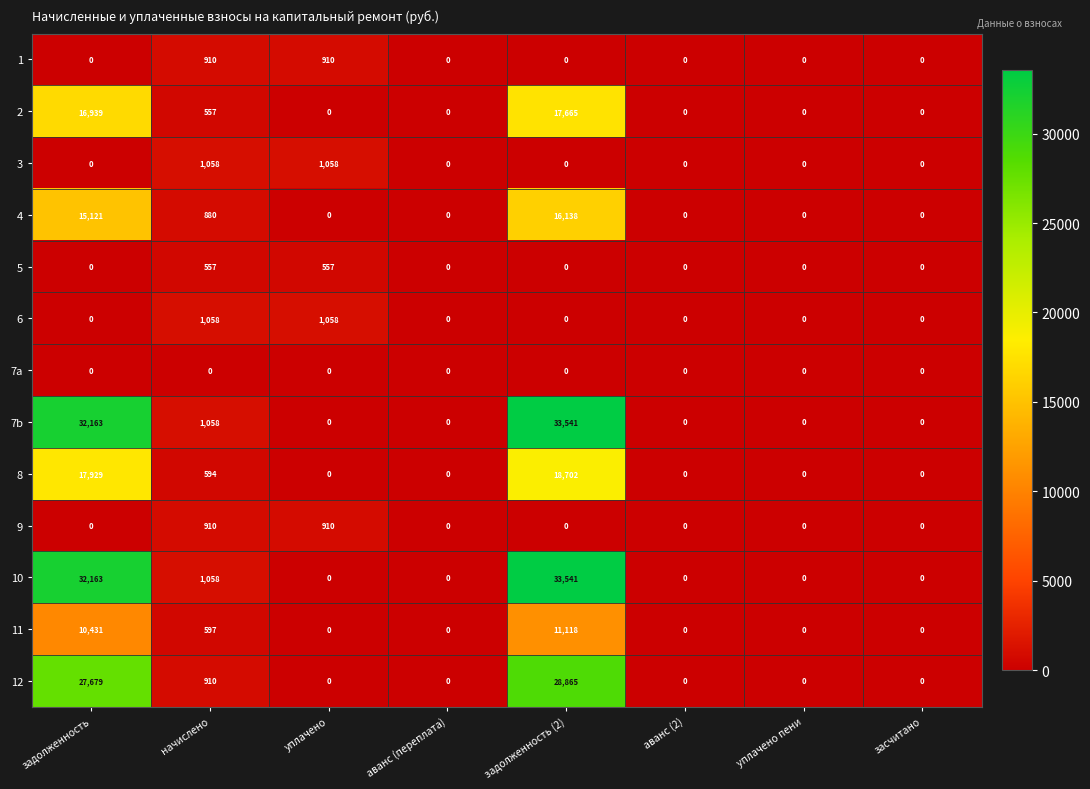

What is the sum of all 12 values?

57454